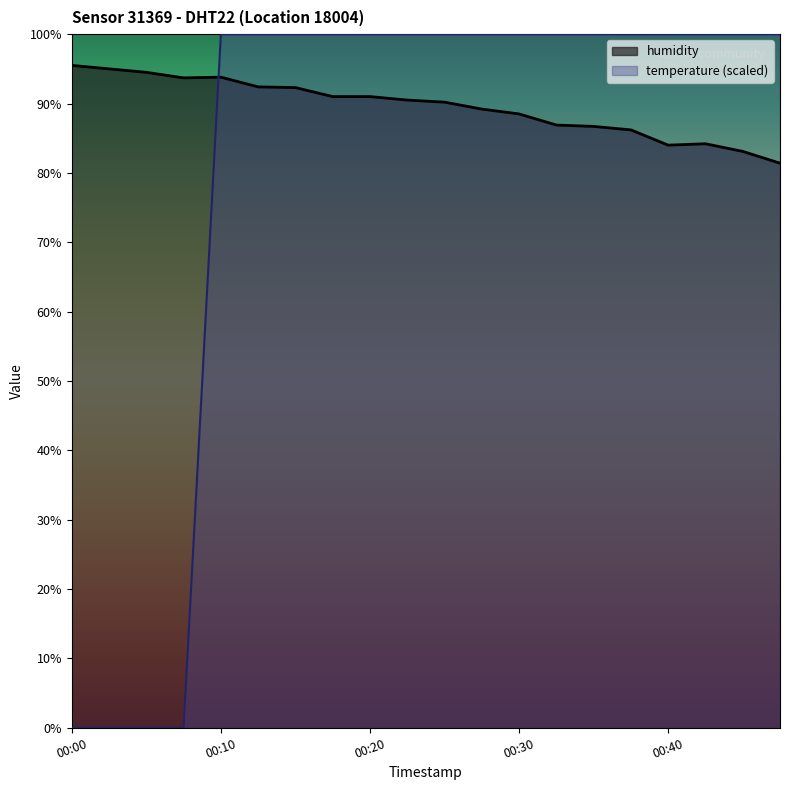

How many positive values does the temperature series have?

16